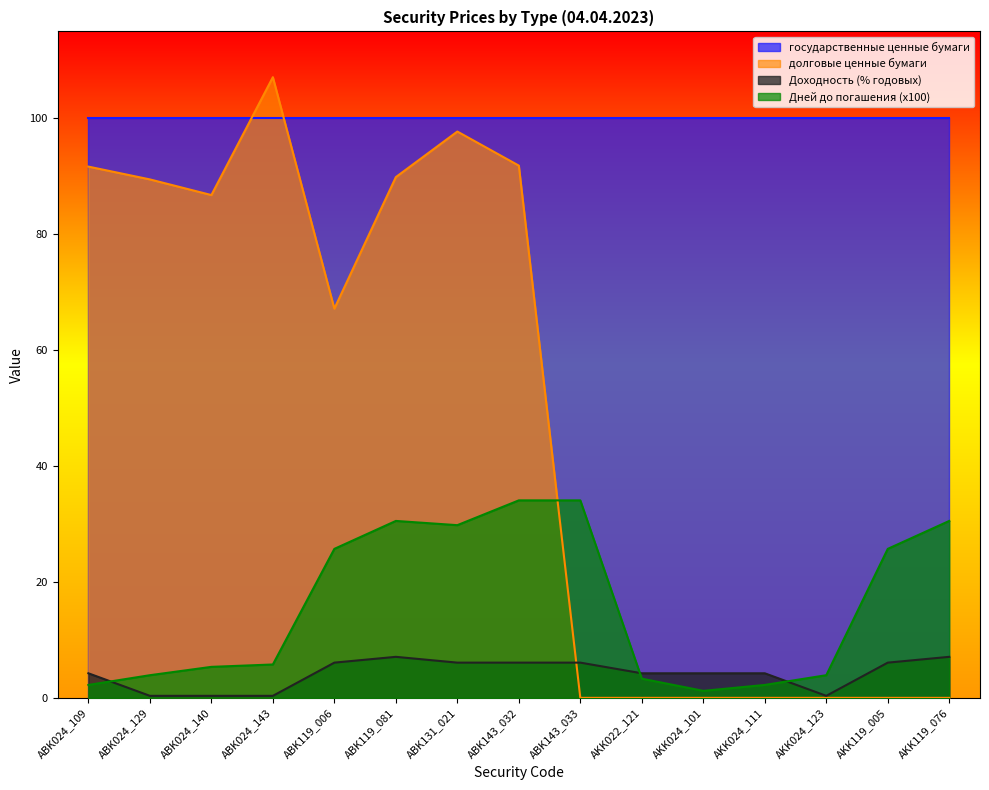

What value does the Дней до погашения (x100) series have at ABK024_143?

5.8